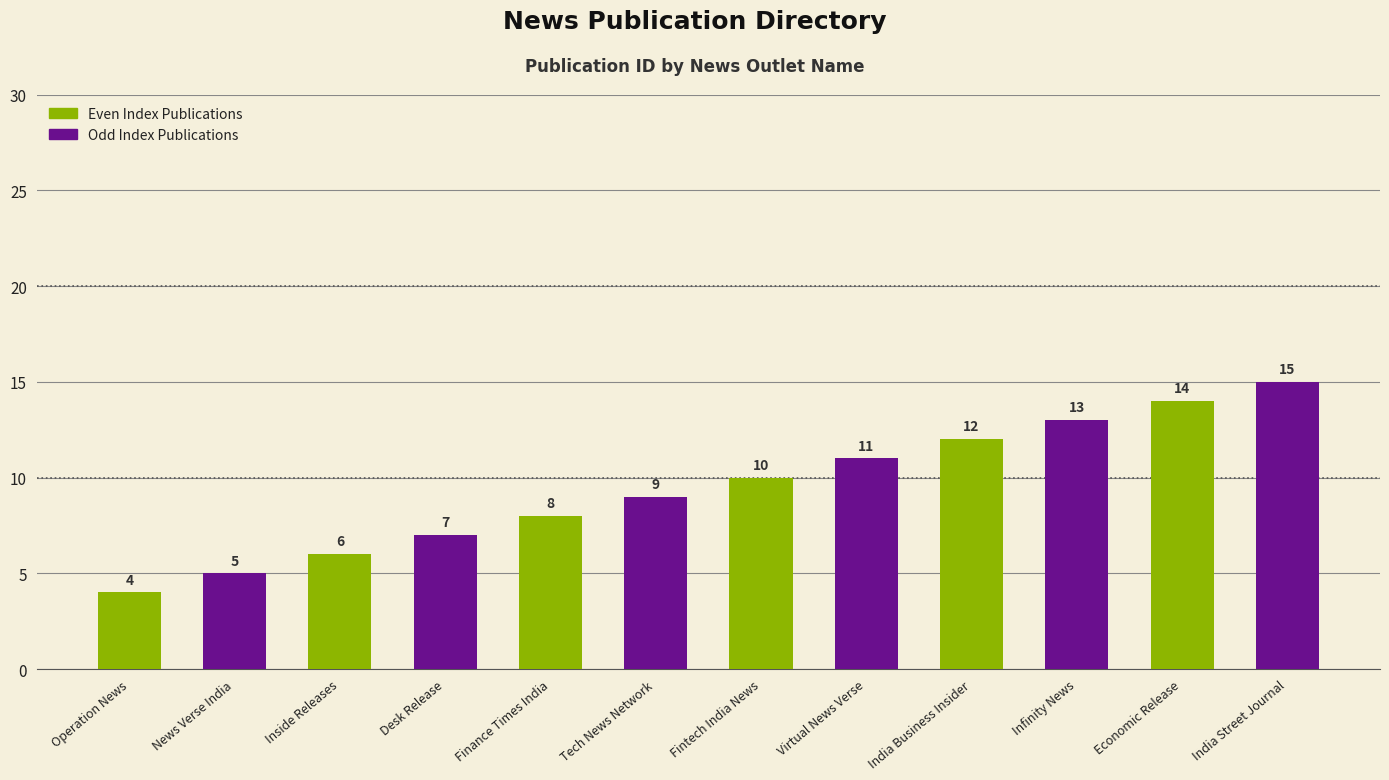

What value does the data have at Inside Releases?

6